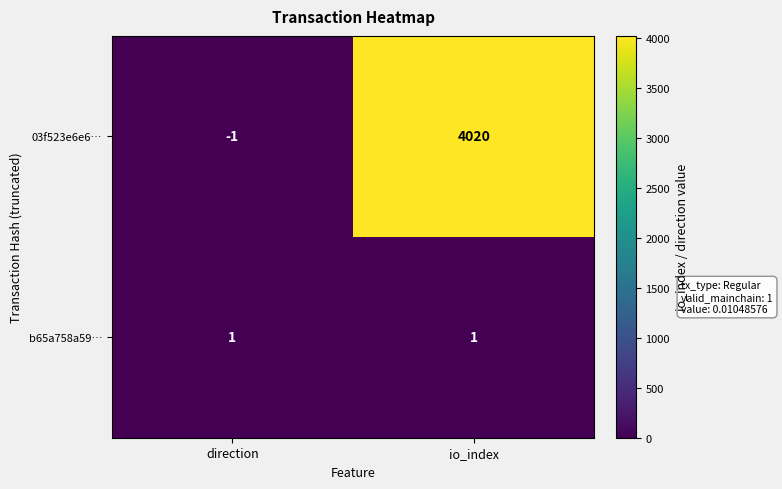

The 03f523e6e6… series shows 2102 at io_index. True or false?

False